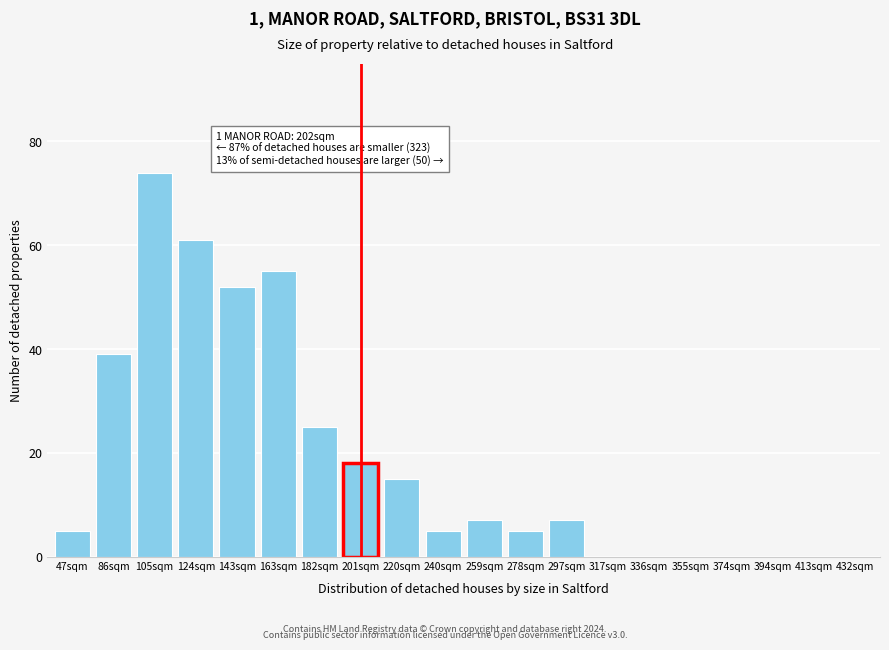

Reading left to right, what are all the values shown in this chart?

47sqm=5	86sqm=39	105sqm=74	124sqm=61	143sqm=52	163sqm=55	182sqm=25	201sqm=18	220sqm=15	240sqm=5	259sqm=7	278sqm=5	297sqm=7	317sqm=0	336sqm=0	355sqm=0	374sqm=0	394sqm=0	413sqm=0	432sqm=0